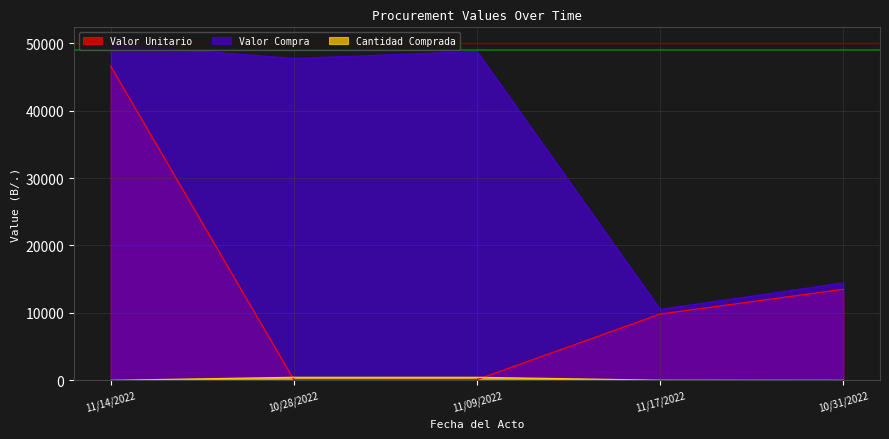

How many values in the Cantidad Comprada series are below 19?

2